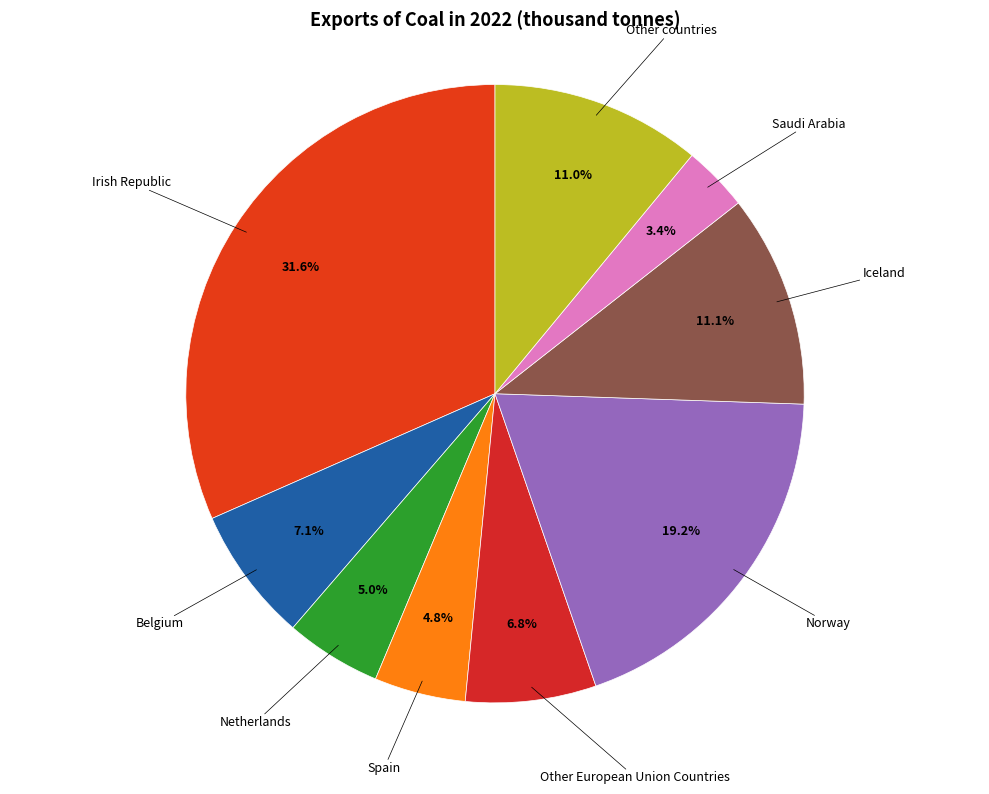

To the nearest percent, what is the average slice percentage?

11%